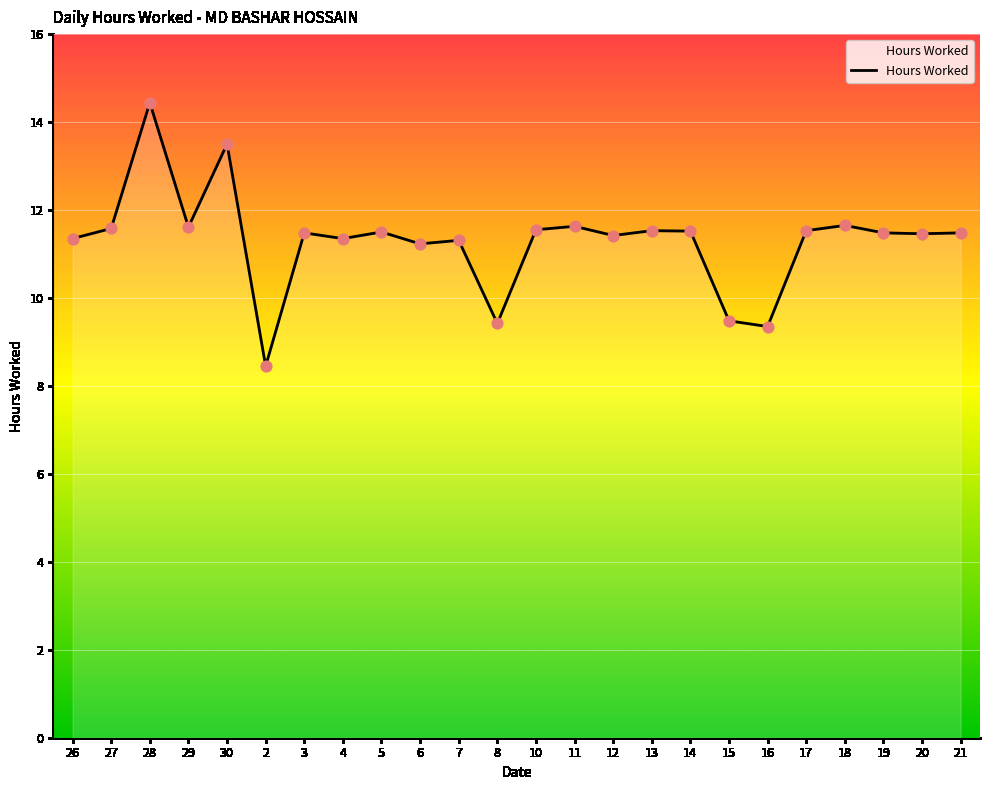

What is the change in value from 26 to 16?

-2.0